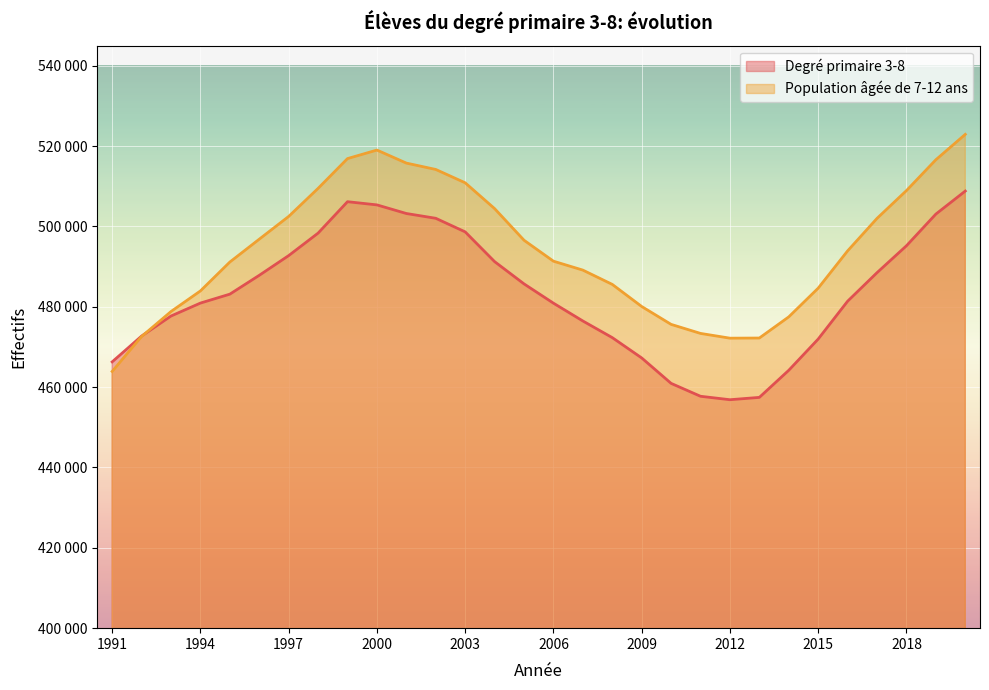

Rank the categories by Degré primaire 3-8 value from lowest to highest.

2012, 2013, 2011, 2010, 2014, 1991, 2009, 2015, 2008, 1992, 2007, 1993, 2006, 1994, 2016, 1995, 2005, 1996, 2017, 2004, 1997, 2018, 1998, 2003, 2002, 2019, 2001, 2000, 1999, 2020